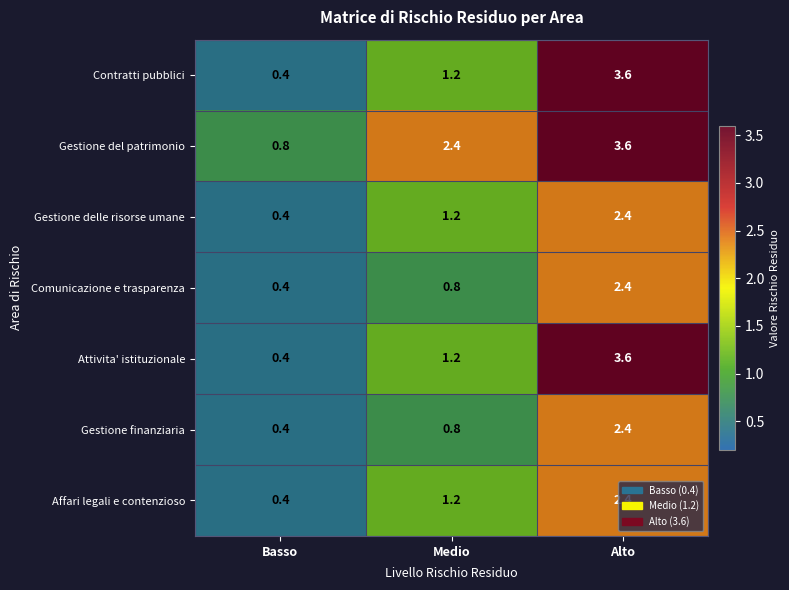

The Attivita' istituzionale series shows 5.3 at Alto. True or false?

False